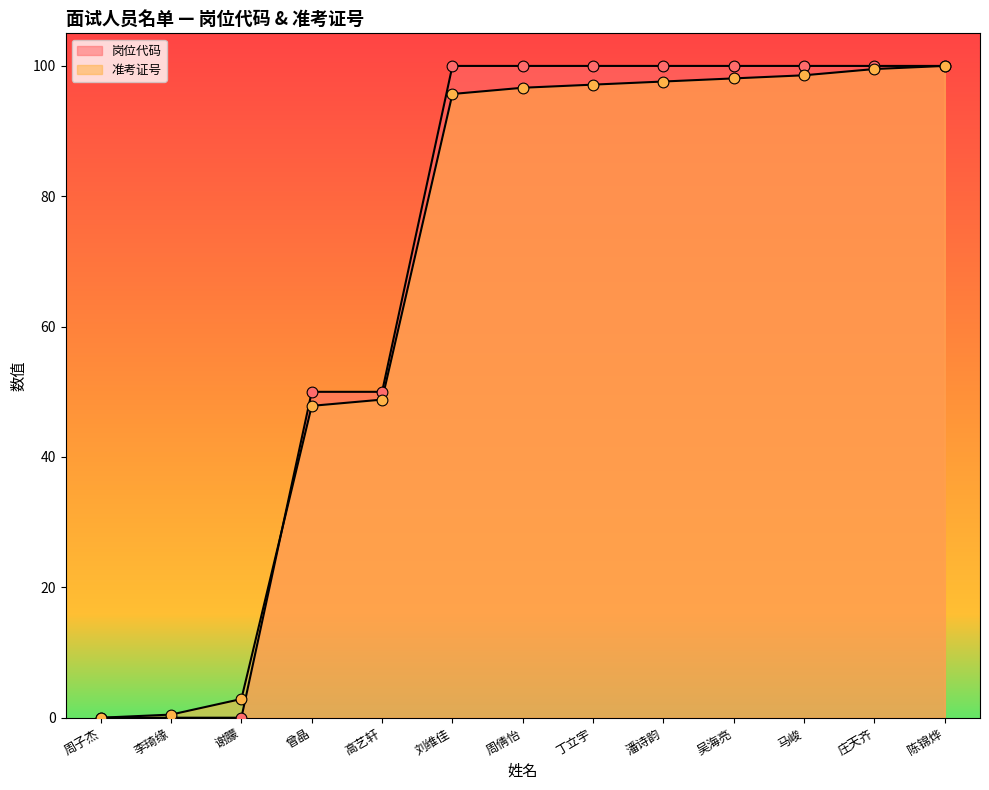

What is the total value across all series at 高艺轩?

98.8